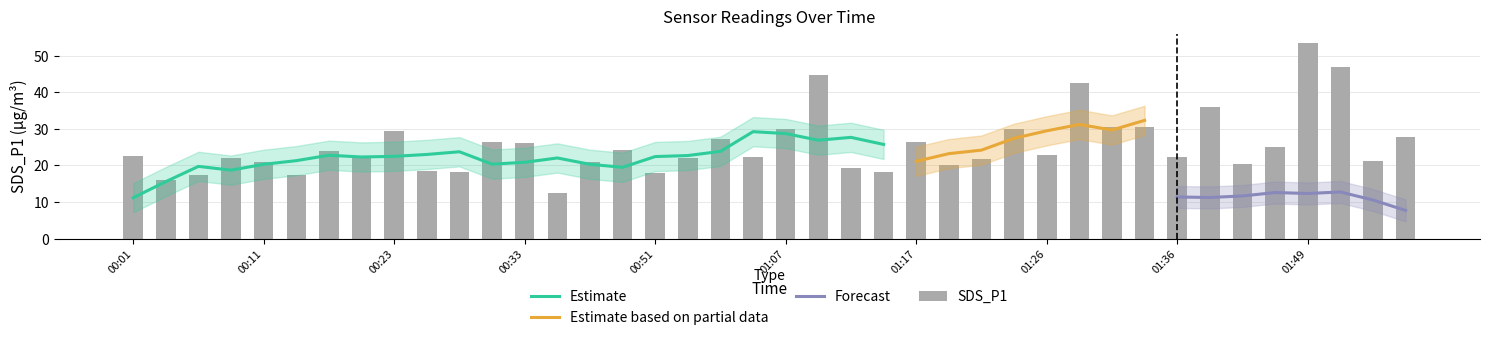

At which category is the sum across all series the highest?

01:09